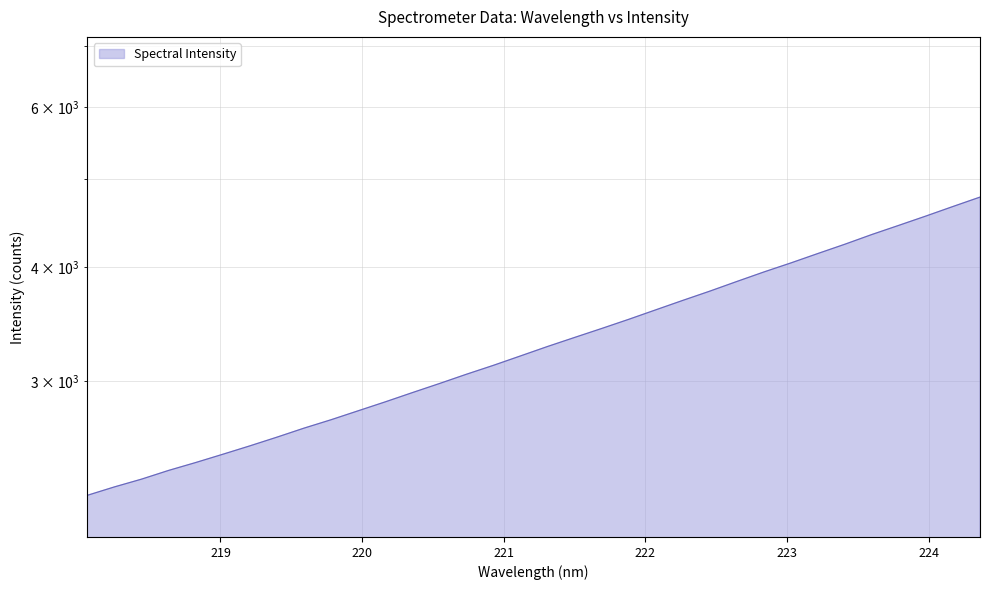

Reading left to right, extract all data points from this chart.

218.0596=2245.7	218.2508=2294.0	218.442=2339.5	218.6332=2391.7	218.8244=2440.0	219.0156=2491.5	219.2067=2545.0	219.3979=2601.8	219.589=2661.8	219.7801=2719.0	219.9712=2781.2	220.1623=2844.8	220.3533=2912.0	220.5444=2979.7	220.7354=3050.7	220.9264=3120.5	221.1174=3195.6	221.3083=3272.8	221.4993=3348.6	221.6902=3425.3	221.8812=3505.7	222.0721=3590.9	222.263=3677.8	222.4538=3764.9	222.6447=3858.2	222.8355=3952.1	223.0264=4043.7	223.2172=4141.3	223.408=4240.0	223.5987=4345.7	223.7895=4447.9	223.9802=4553.5	224.1709=4664.7	224.3616=4776.8